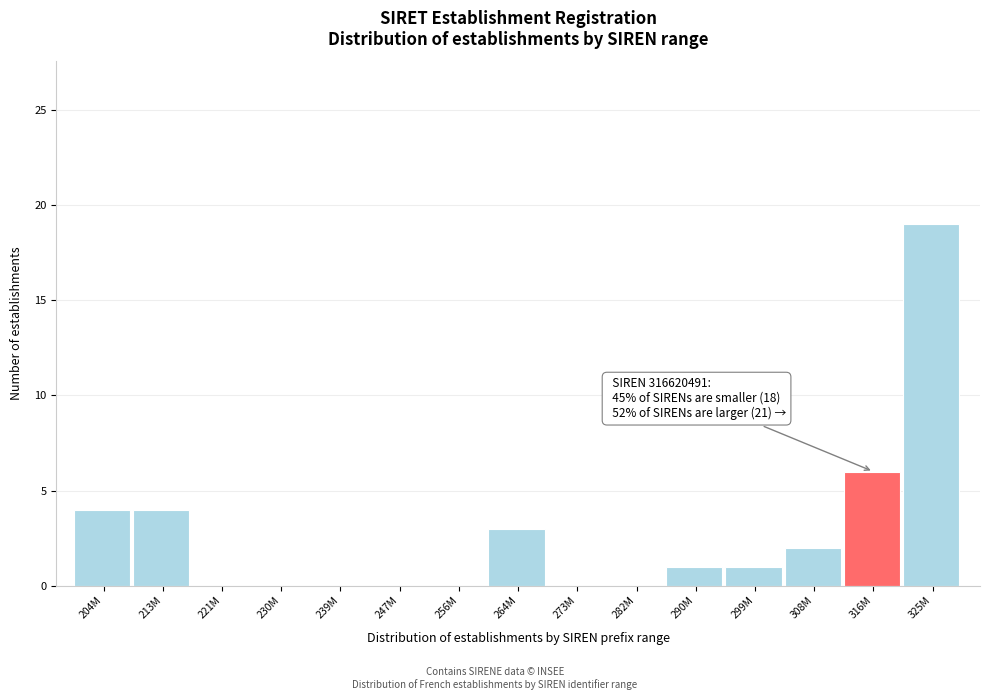

Reading right to left, extract all data points from this chart.

325M=19	316M=6	308M=2	299M=1	290M=1	282M=0	273M=0	264M=3	256M=0	247M=0	239M=0	230M=0	221M=0	213M=4	204M=4